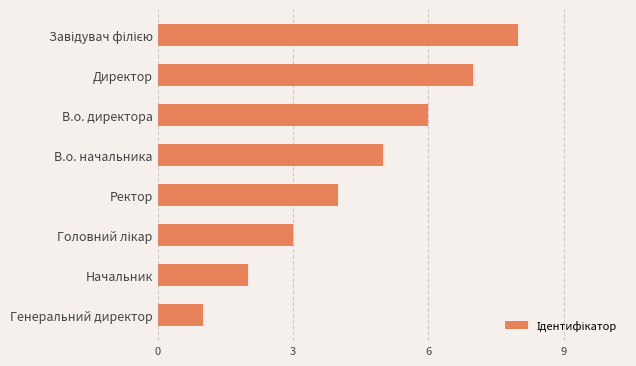

At which label is the value closest to 4?

Ректор